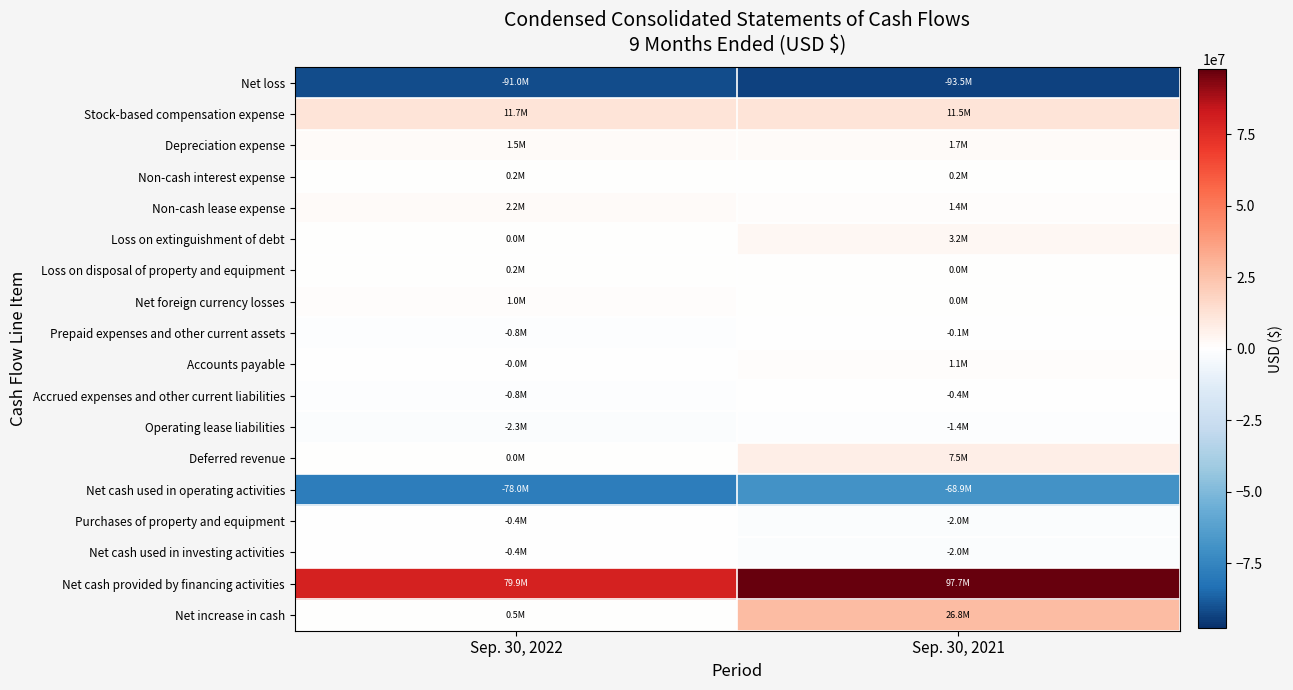

At which category does the chart reach its minimum across all series?

Sep. 30, 2021